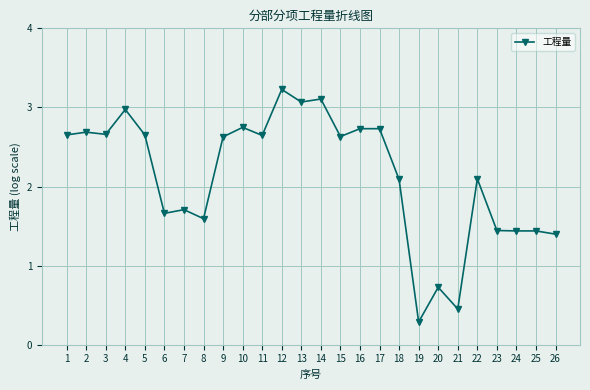

How many data points are less than 2?

10